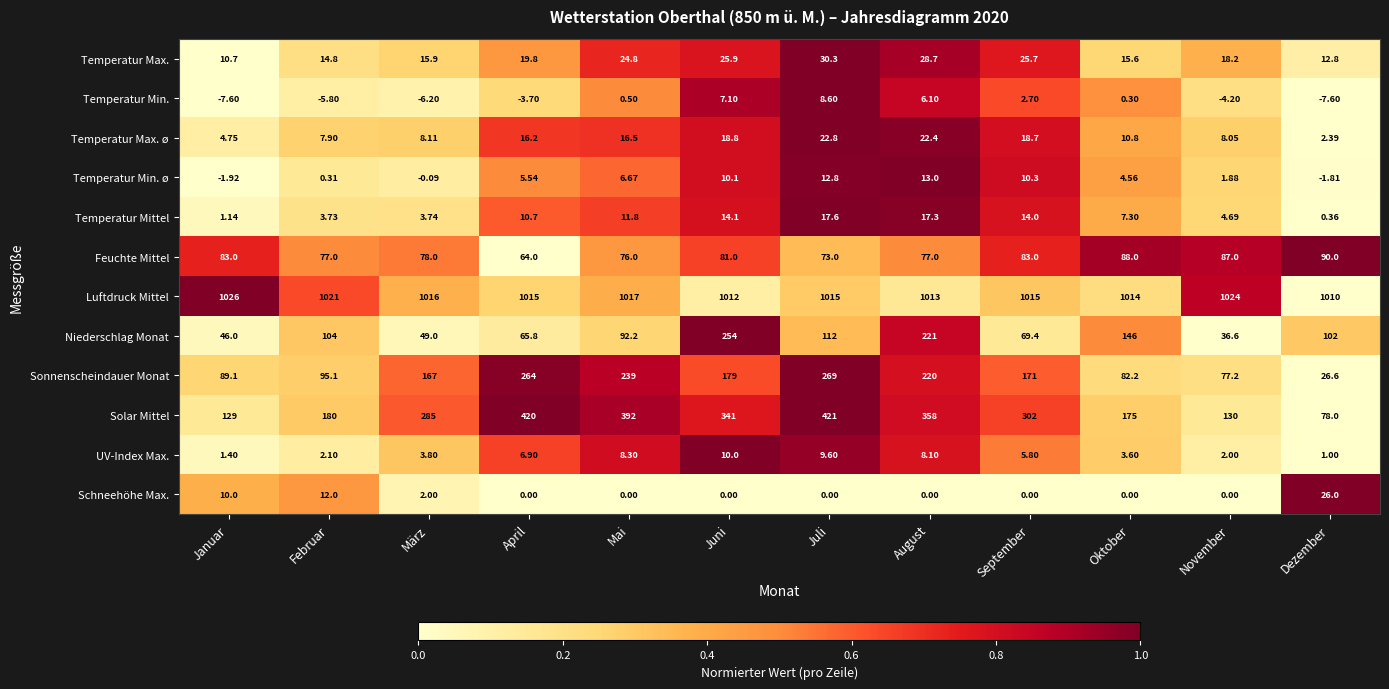

At which label does Sonnenscheindauer Monat reach its minimum?

Dezember